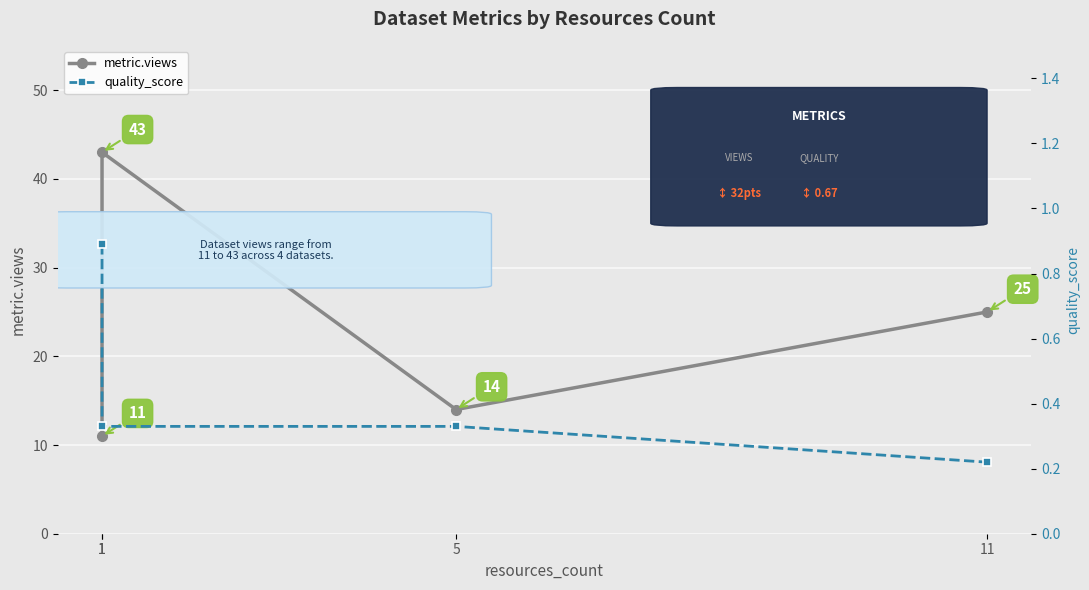

True or false: quality_score and metric.views cross at least once.

False